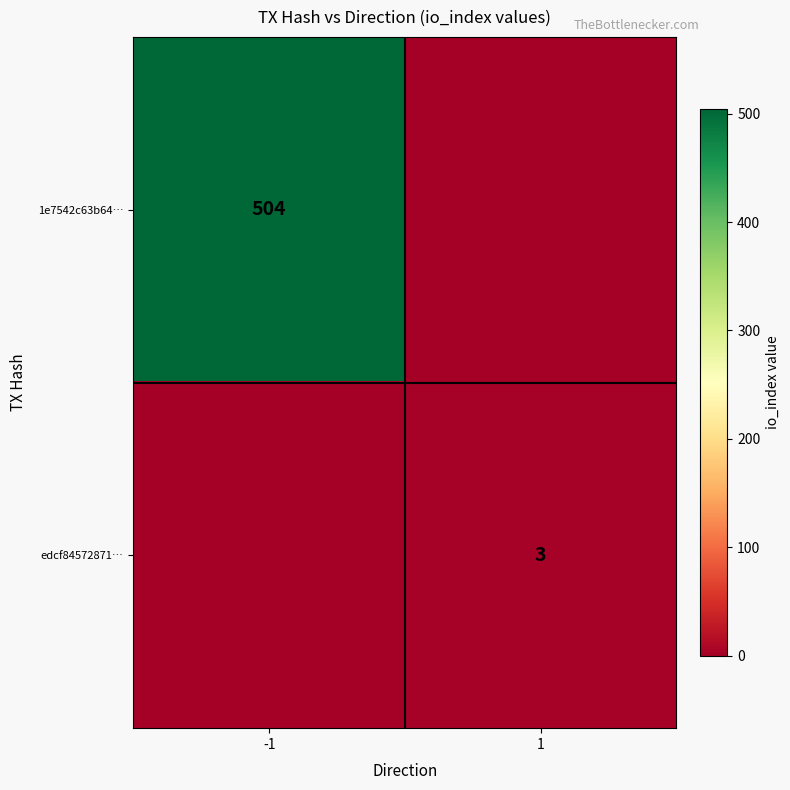

Is the value of edcf84572871… at 1 greater than the value of 1e7542c63b64… at -1?

No